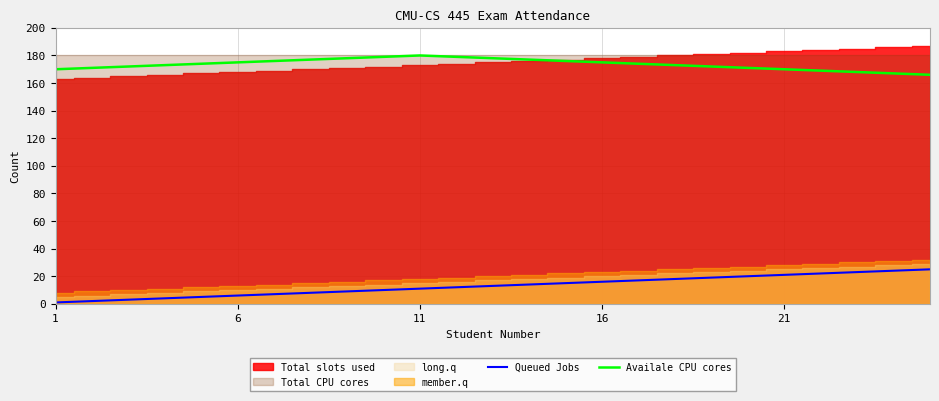

True or false: Availale CPU cores and Queued Jobs cross at least once.

False